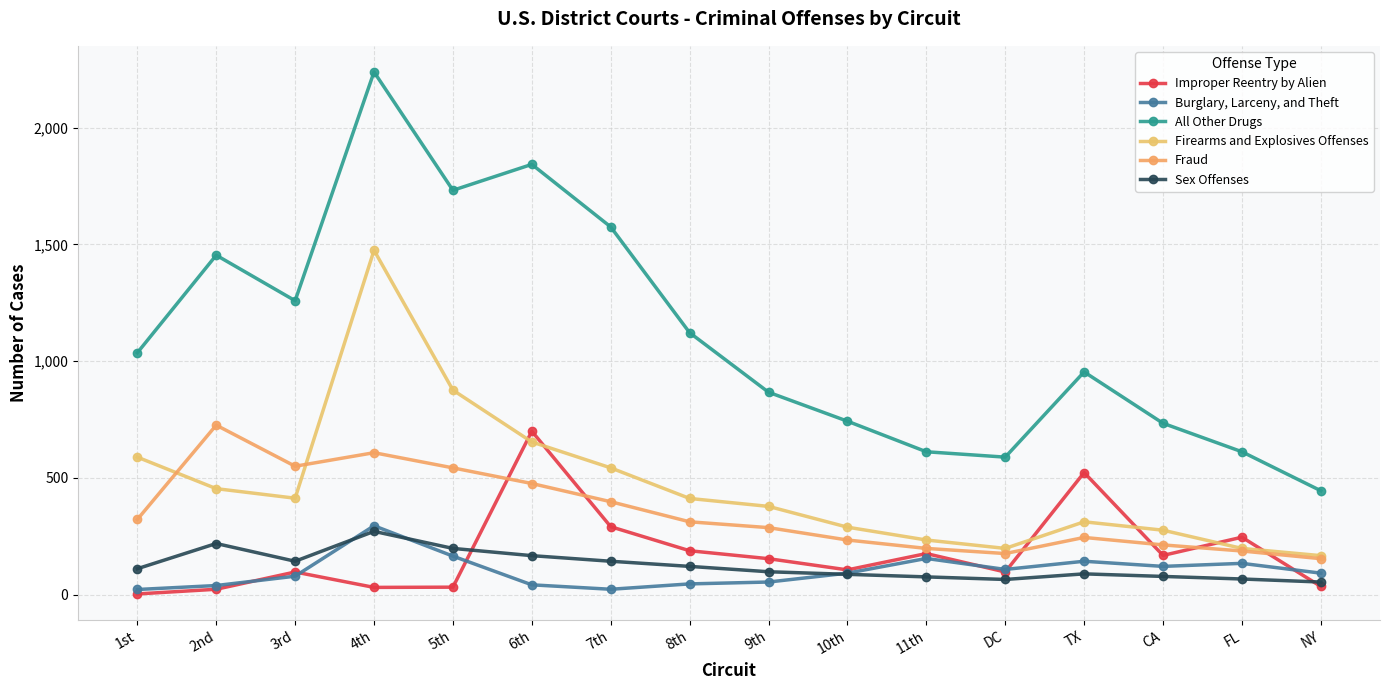

The Fraud series shows 419 at TX. True or false?

False